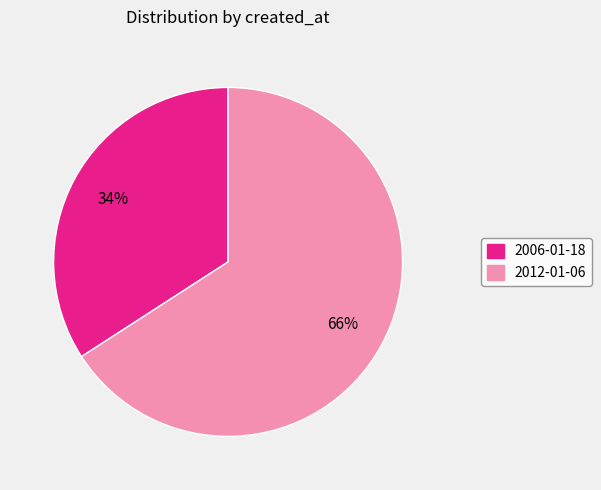

Rank the categories by value from highest to lowest.

2012-01-06, 2006-01-18